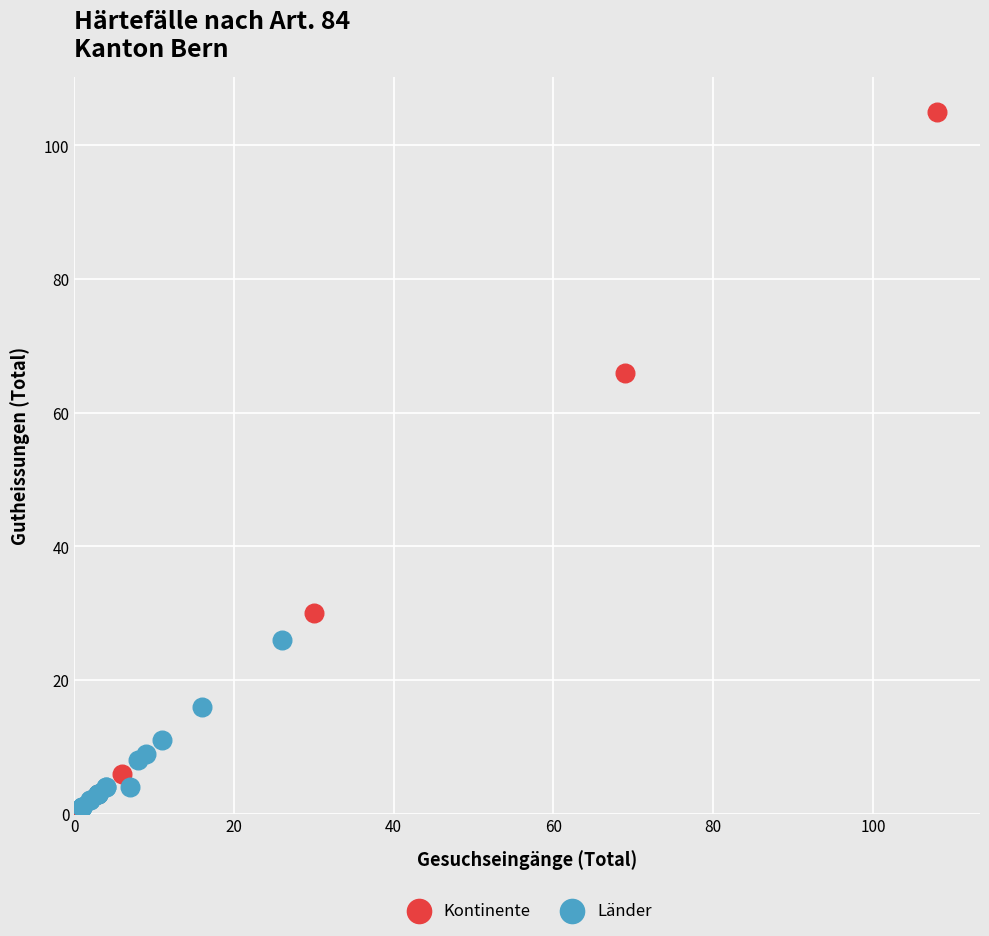

Which series has the largest Y range (max minus min)?

Kontinente